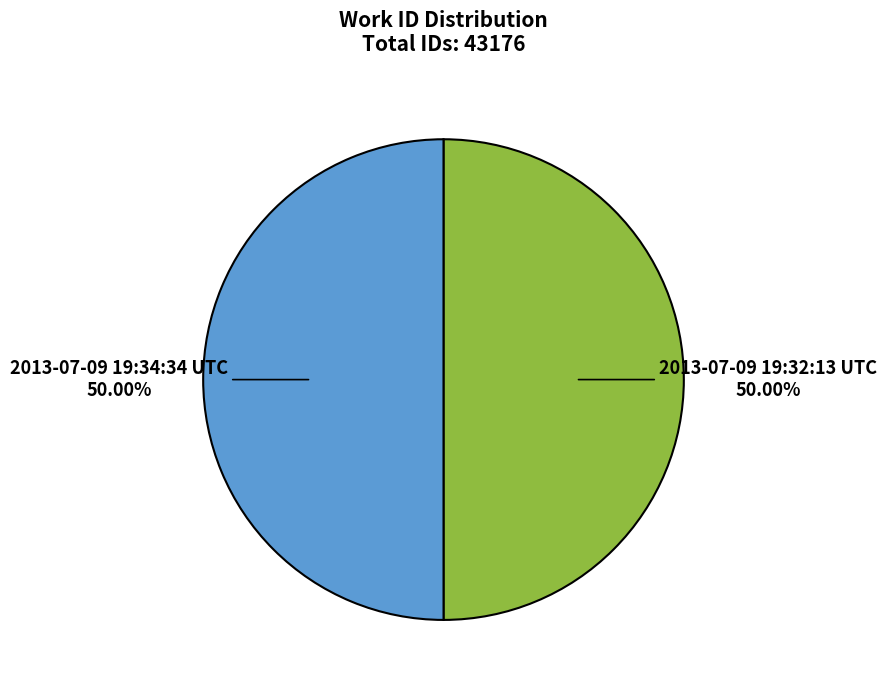

The 2013-07-09 19:34:34 UTC slice represents 50% of the pie. True or false?

True